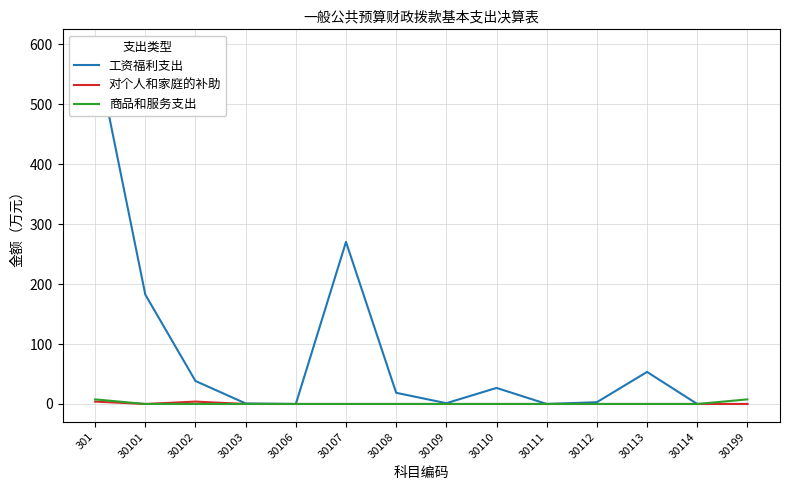

How many lines are shown in the chart?

3